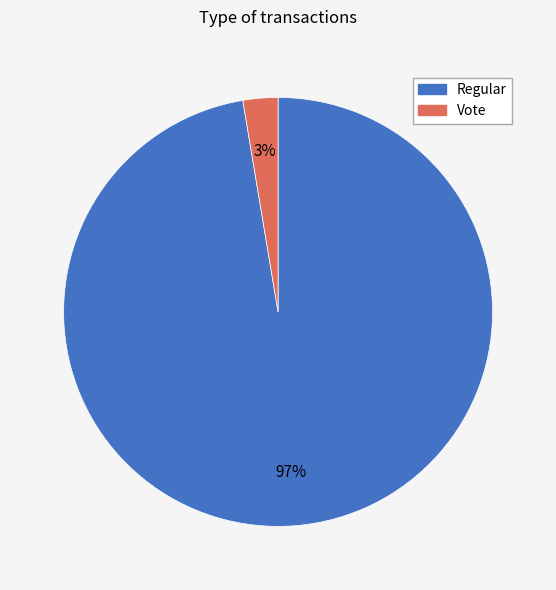

Which slice is the smallest?

Vote